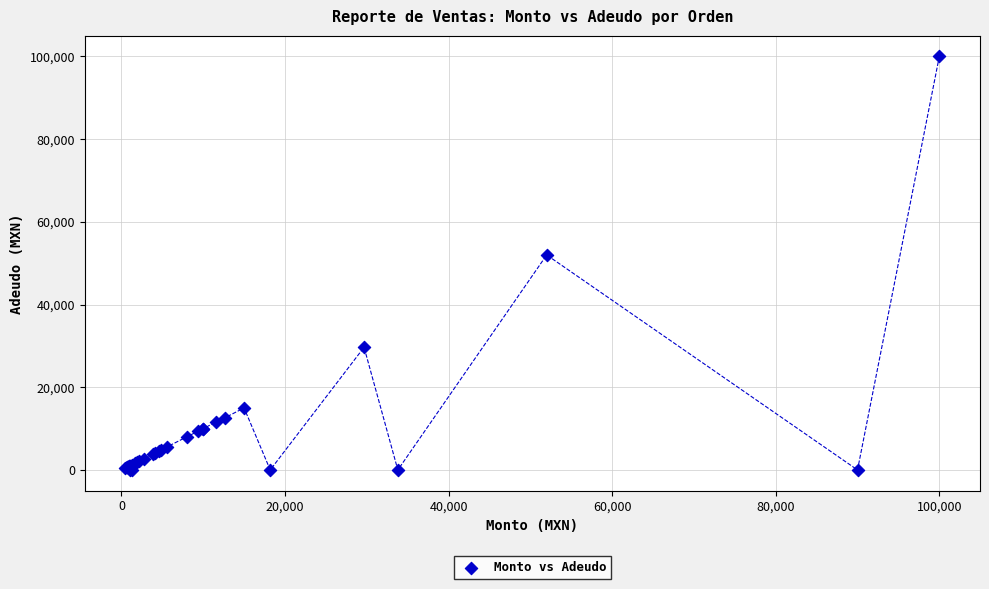

What Y value in the scatter plot is closest to 50000?

52000.0